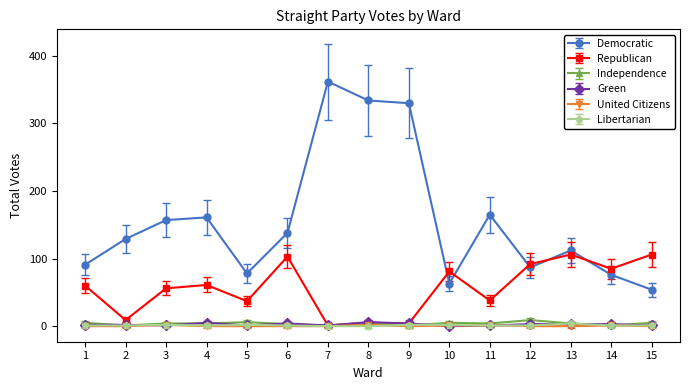

True or false: Democratic and Republican intersect in this chart.

True